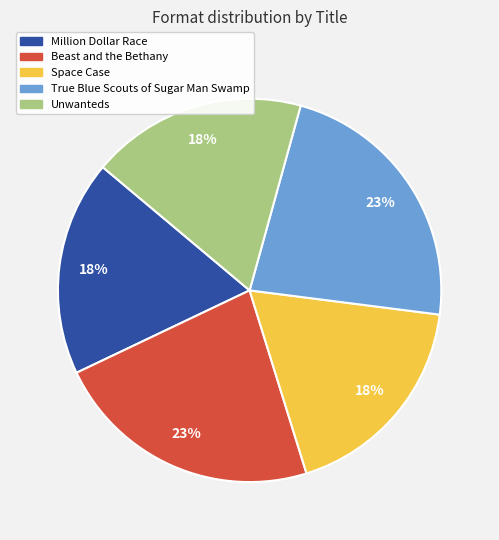

Between Beast and the Bethany and Million Dollar Race, which is larger?

Beast and the Bethany